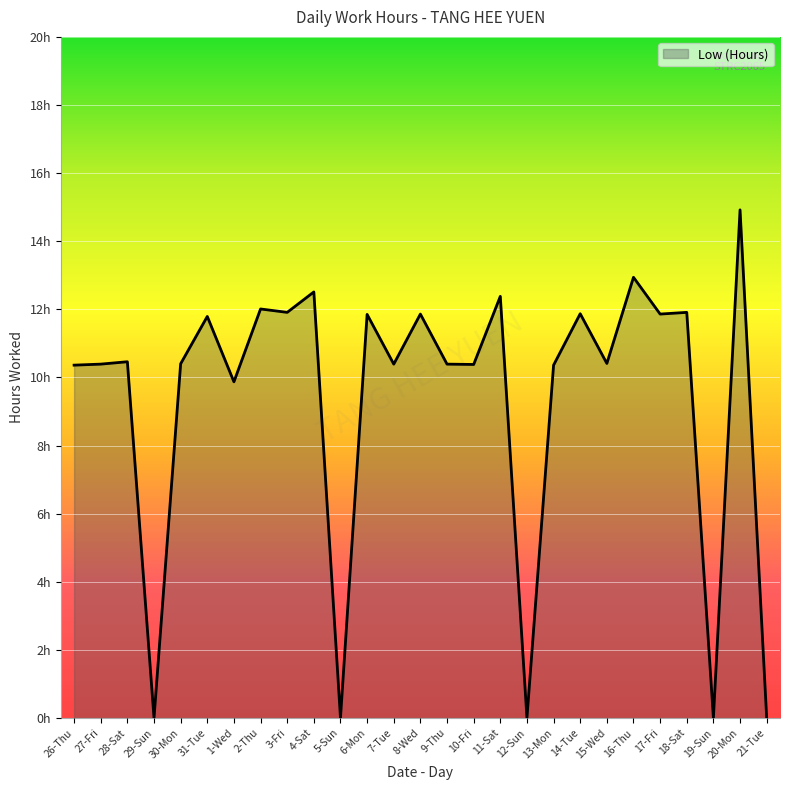

Is this an area chart (filled region under the line)?

Yes